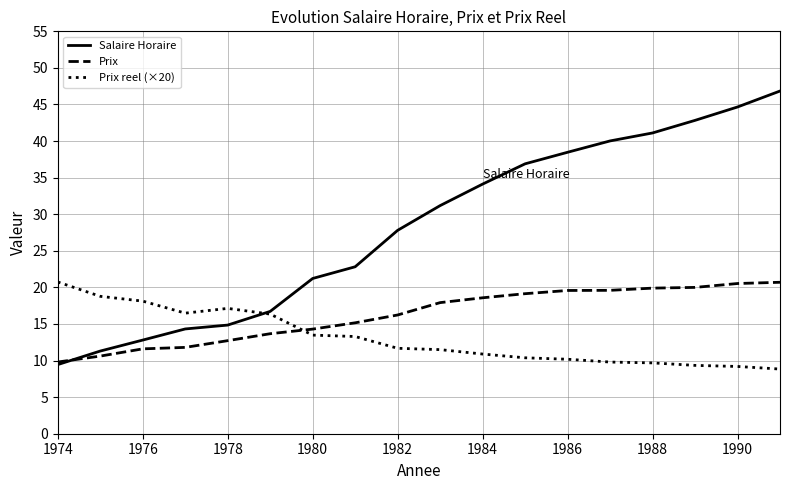

True or false: Prix reel (×20) and Prix cross at least once.

True